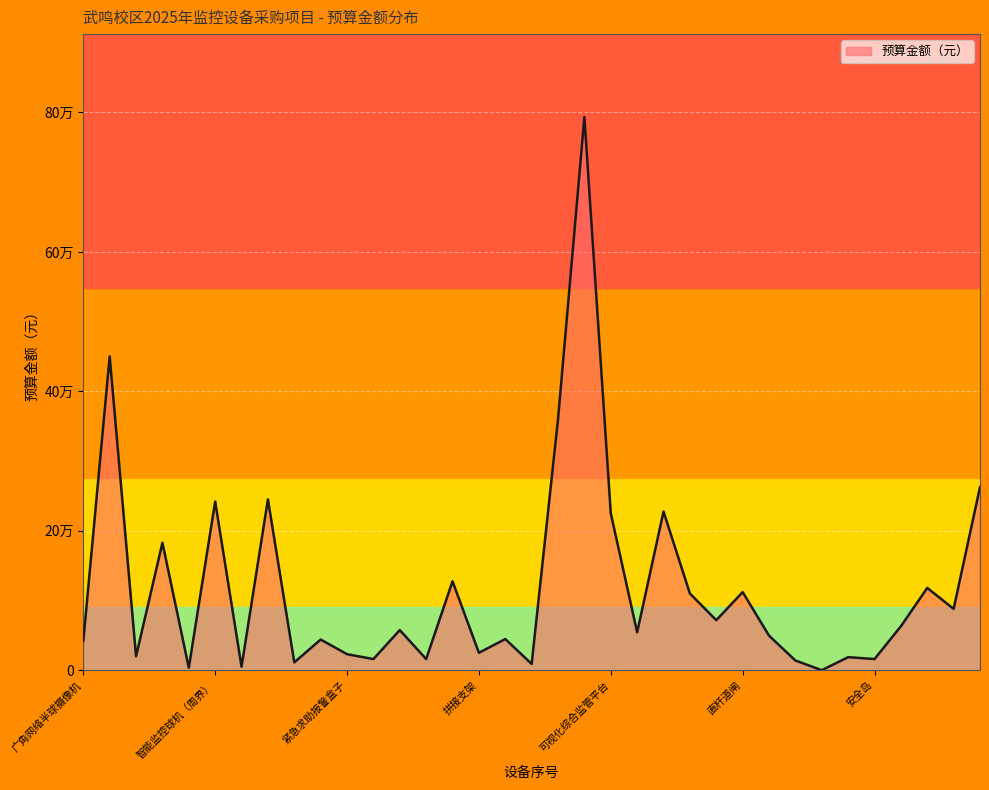

Does the chart display data point markers on the line(s)?

No